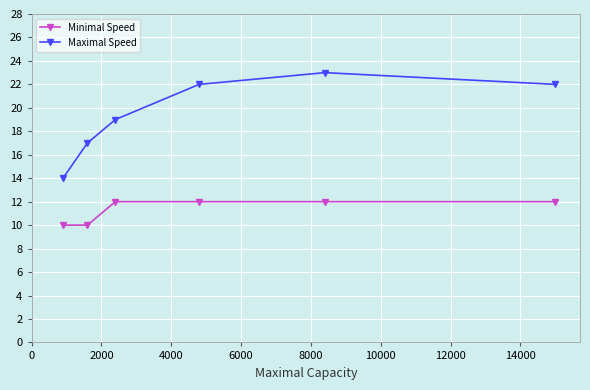

Reading right to left, extract all data points from this chart.

Minimal Speed: 12	12	12	12	10	10
Maximal Speed: 22	23	22	19	17	14